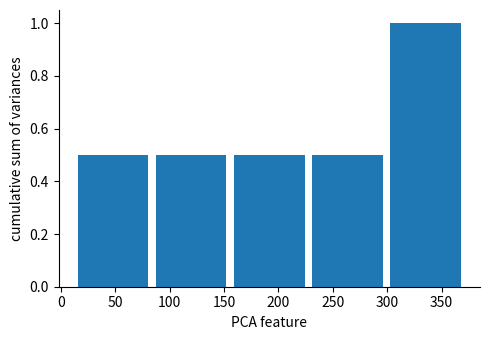

Reading left to right, list every bar in this chart as the range it spans on the x-axis followed by its height. Neither the bar edges nor the heights are printed on the chart, so give them approximately, as read against the axes.

10 to 85: 0.5
85 to 155: 0.5
155 to 230: 0.5
230 to 300: 0.5
300 to 370: 1.0